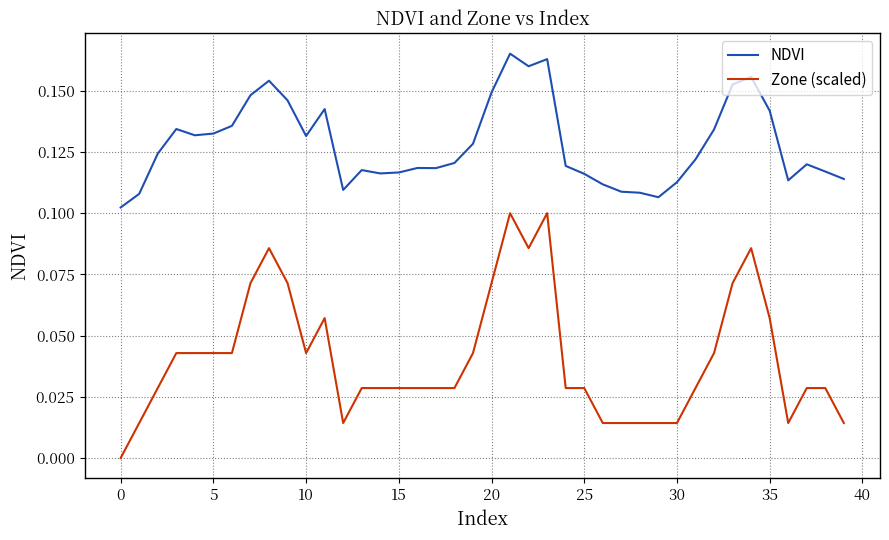

Which series has the largest total across all categories?

NDVI